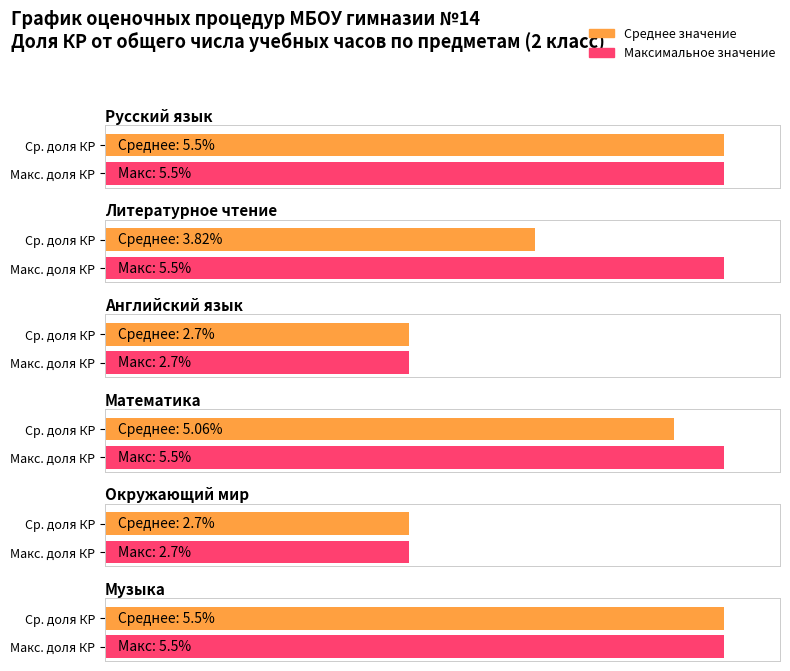

Are the bars grouped side by side (vs. stacked)?

Yes